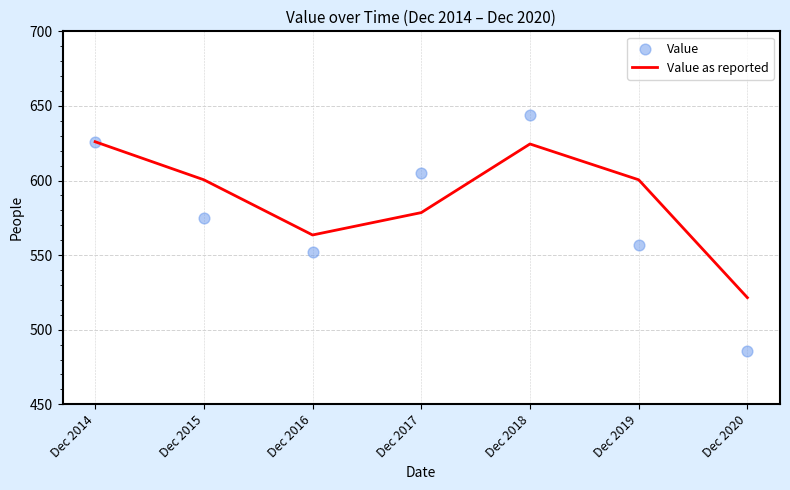

Which series has the largest Y range (max minus min)?

Value